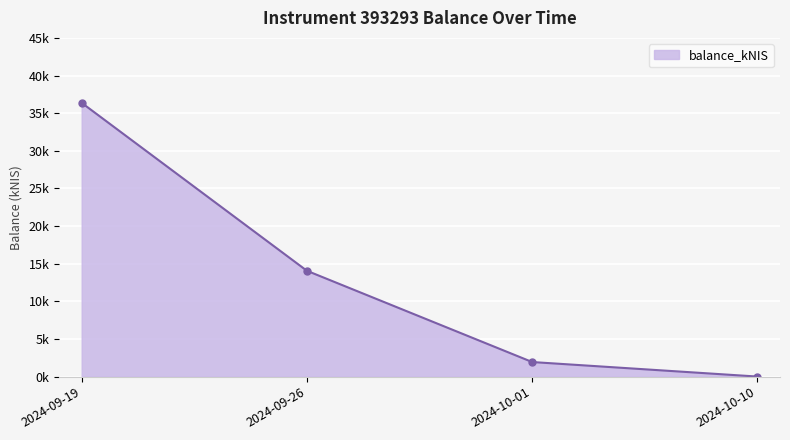

The value at 2024-10-01 is 2.7. True or false?

False